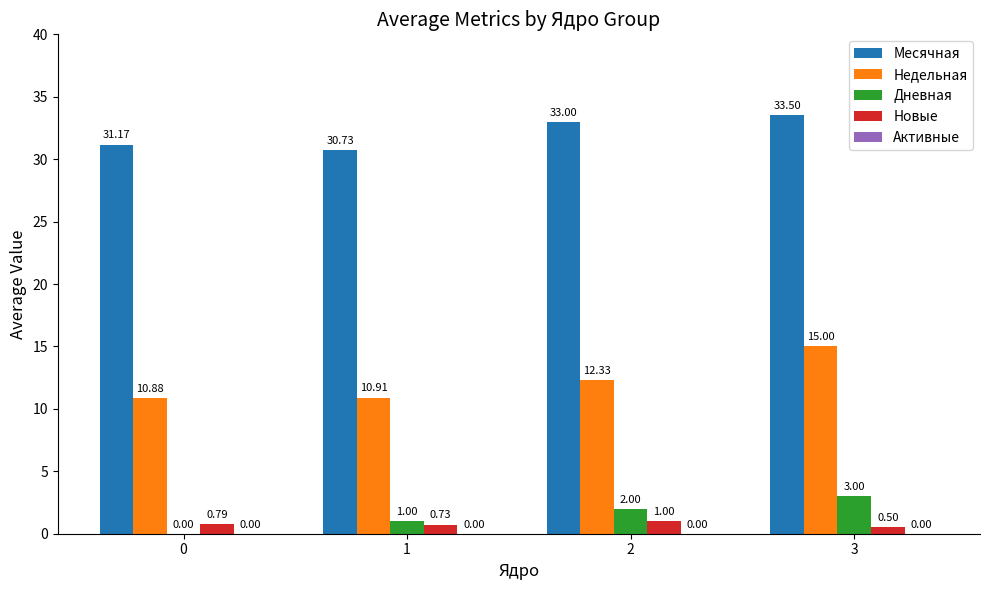

At which category does the chart reach its peak across all series?

3